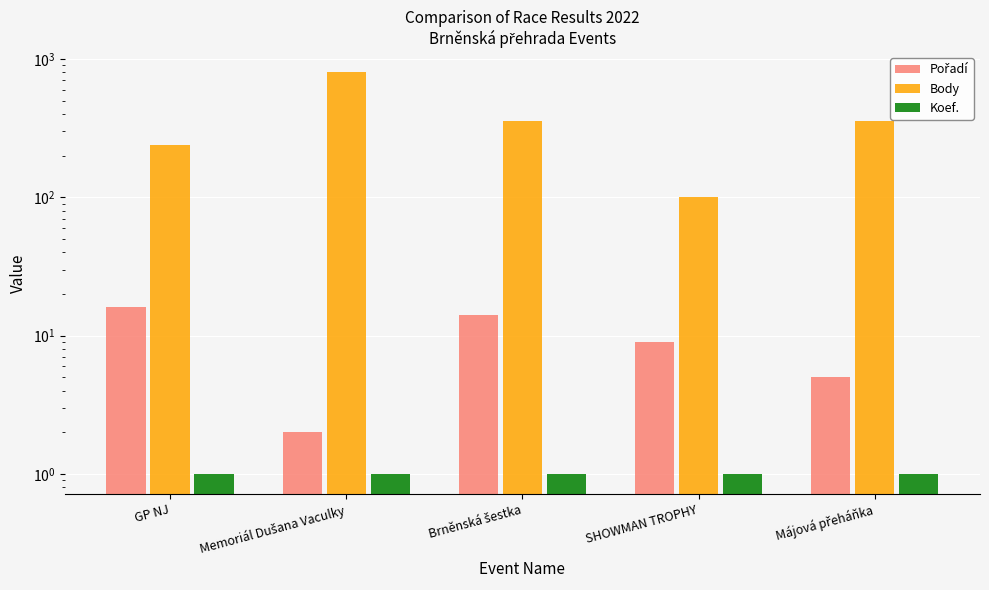

What is the difference between the Pořadí values at Memoriál Dušana Vaculky and Brněnská šestka?

12